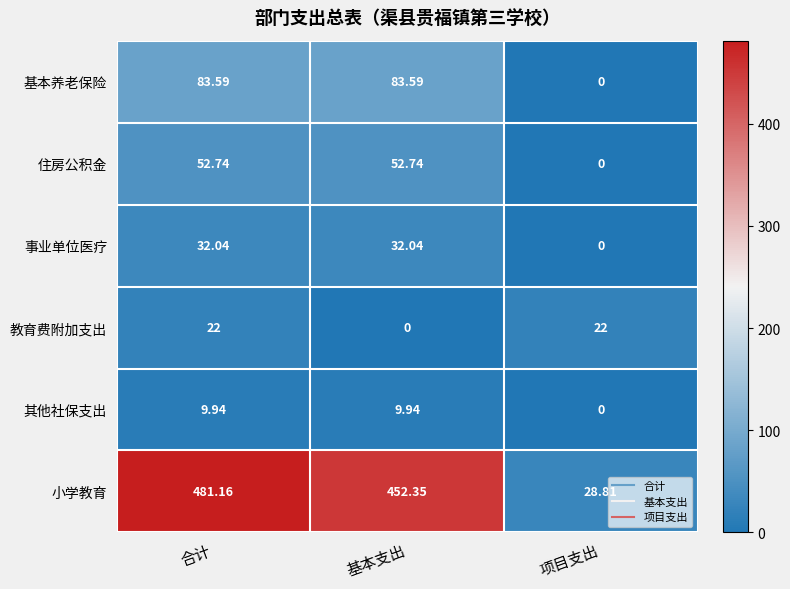

Which category has the highest value in the 小学教育 series?

合计